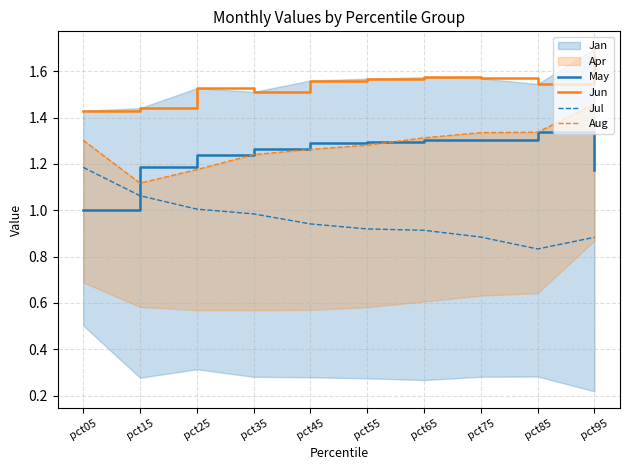

Which has a higher value, pct75 or pct05?

pct75